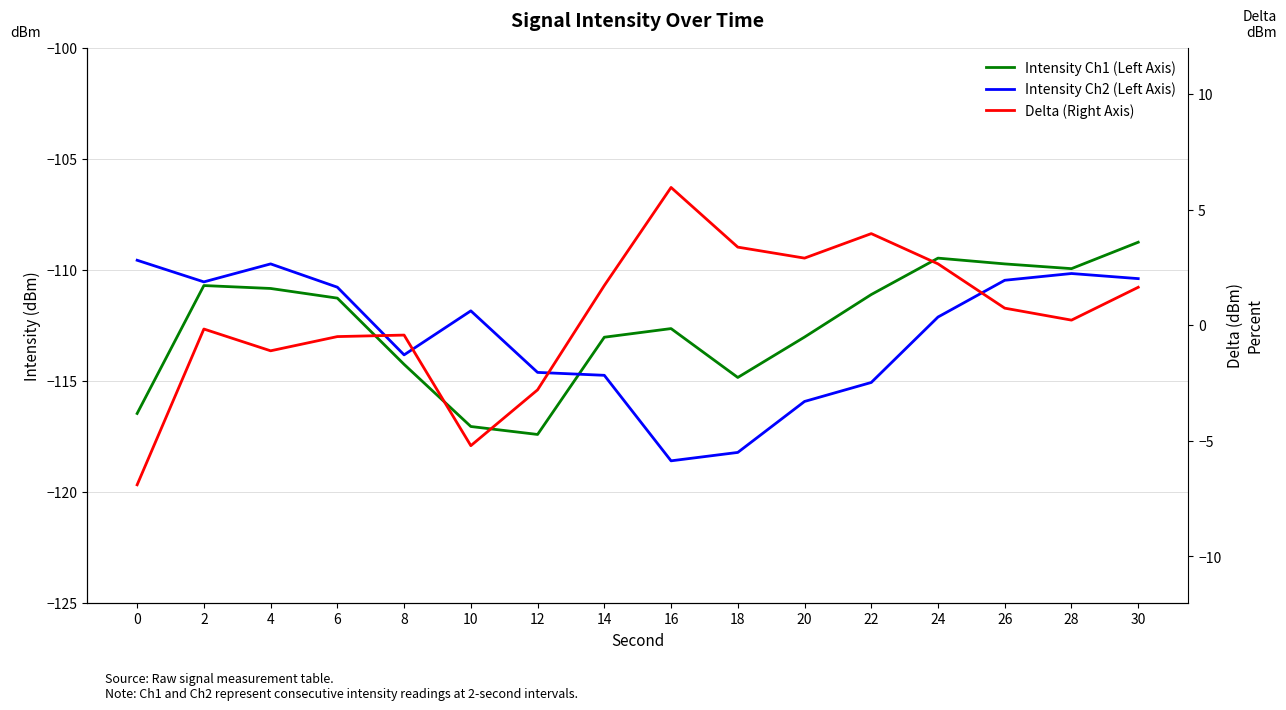

Count the number of data series in this chart.

3